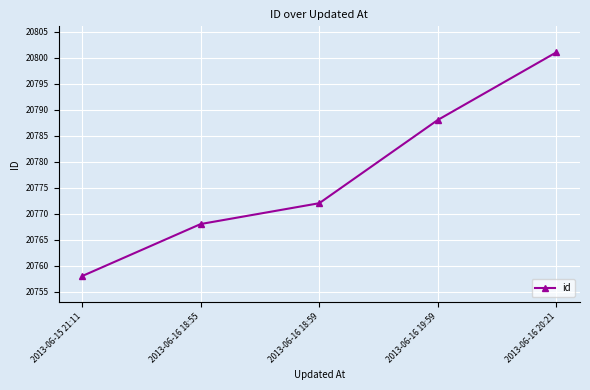

What is the label of the 1st point from the right?

2013-06-16 20:21